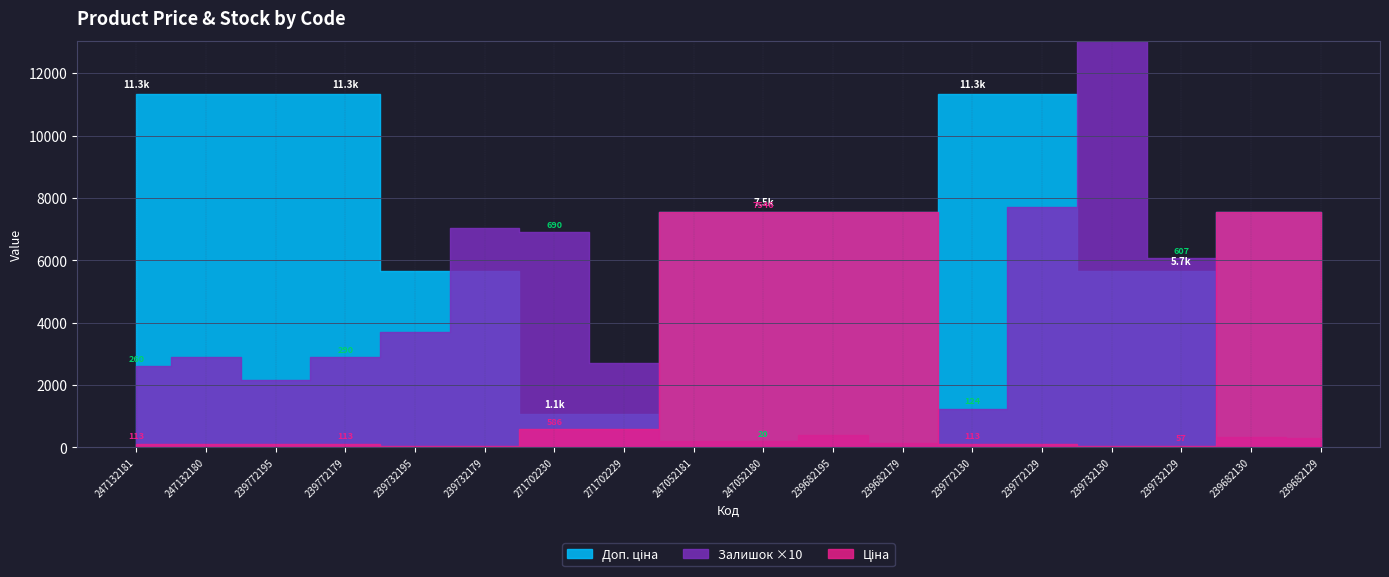

What value does the Доп. ціна series have at 239772195?

11334.0